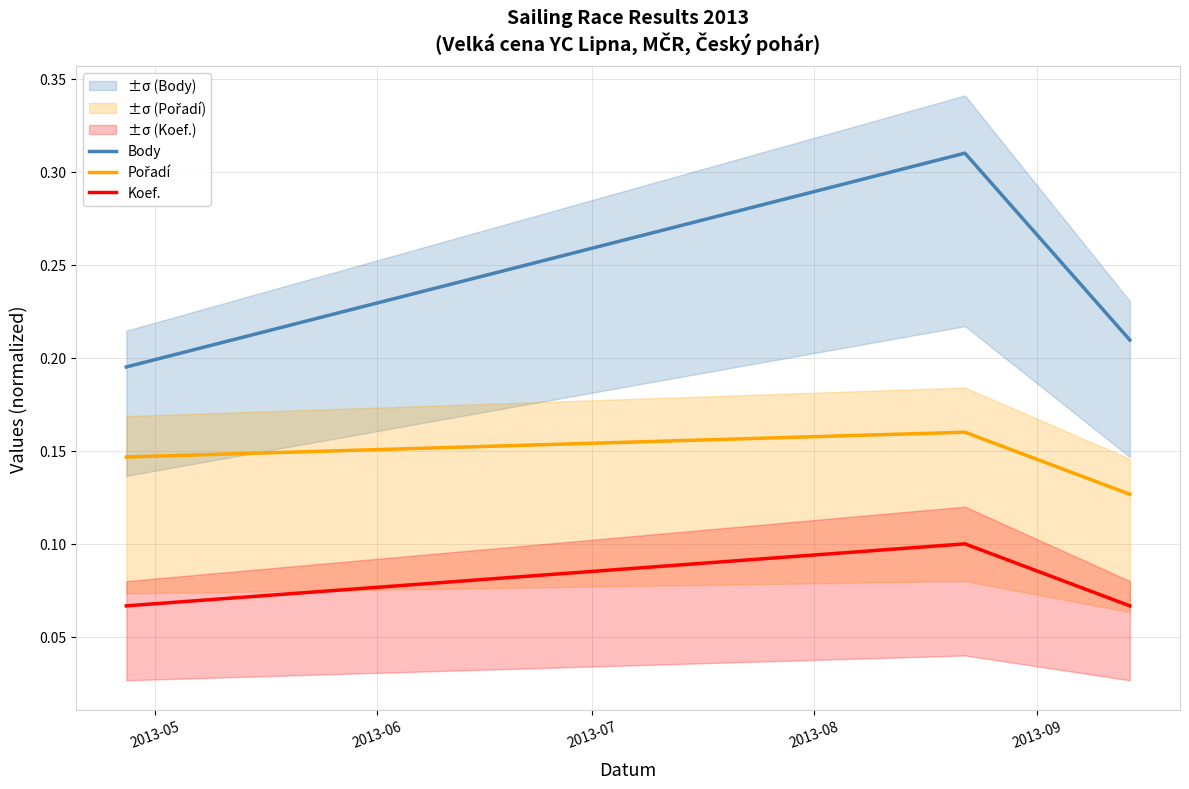

Which series has the largest total across all categories?

Body